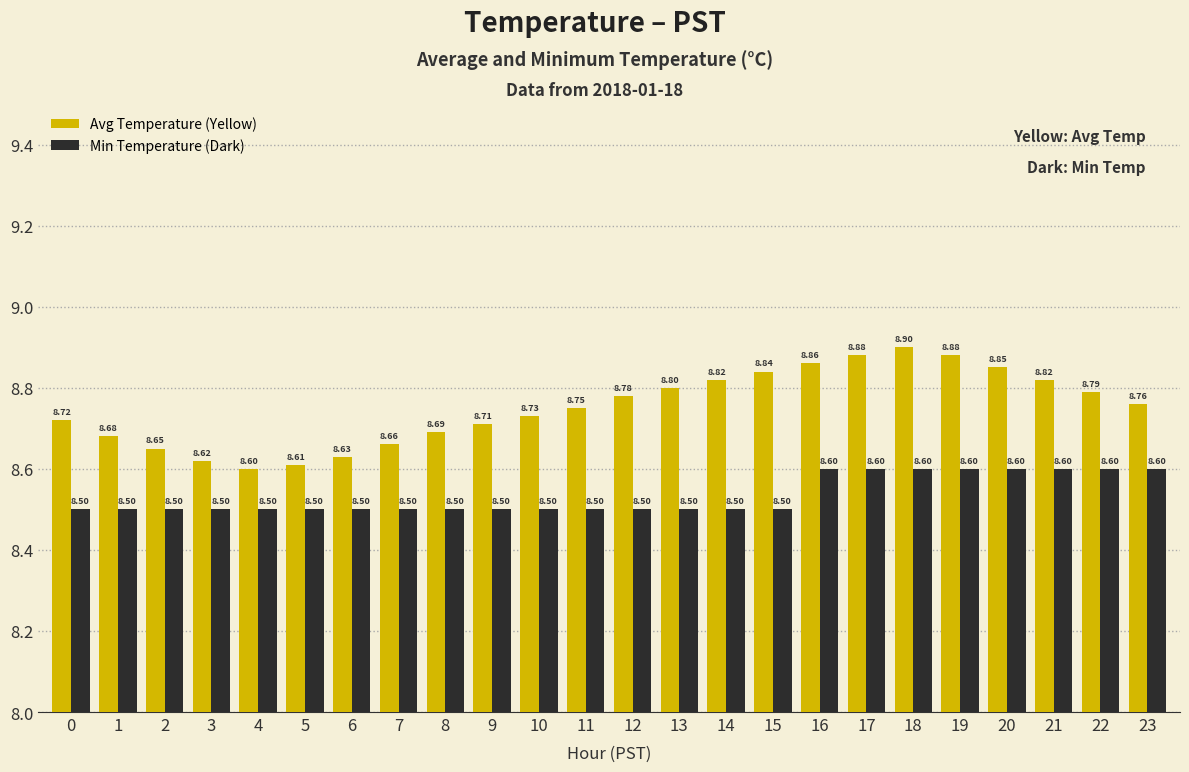

At 19, list the series in order from smallest to largest.

Min Temperature (Dark), Avg Temperature (Yellow)